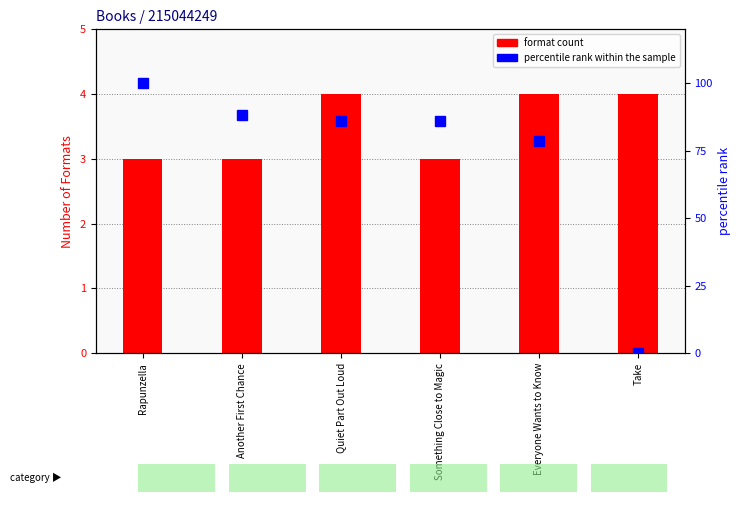

Rank the series at Everyone Wants to Know from lowest to highest value.

format count, percentile rank within the sample